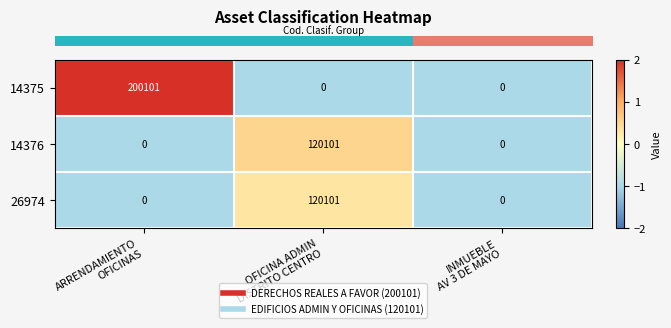

How many 14375 values are between 0 and 200101?

3